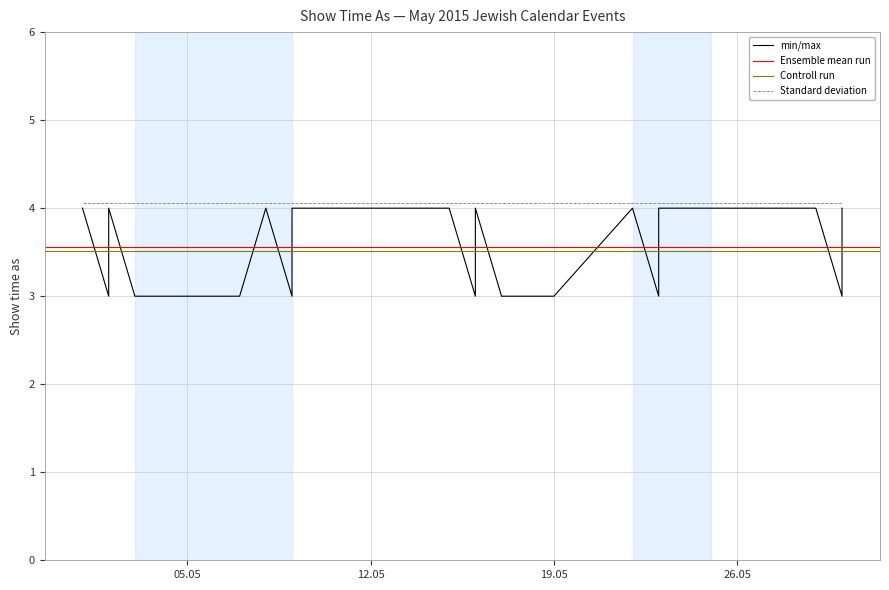

How many data points does each series have?

25